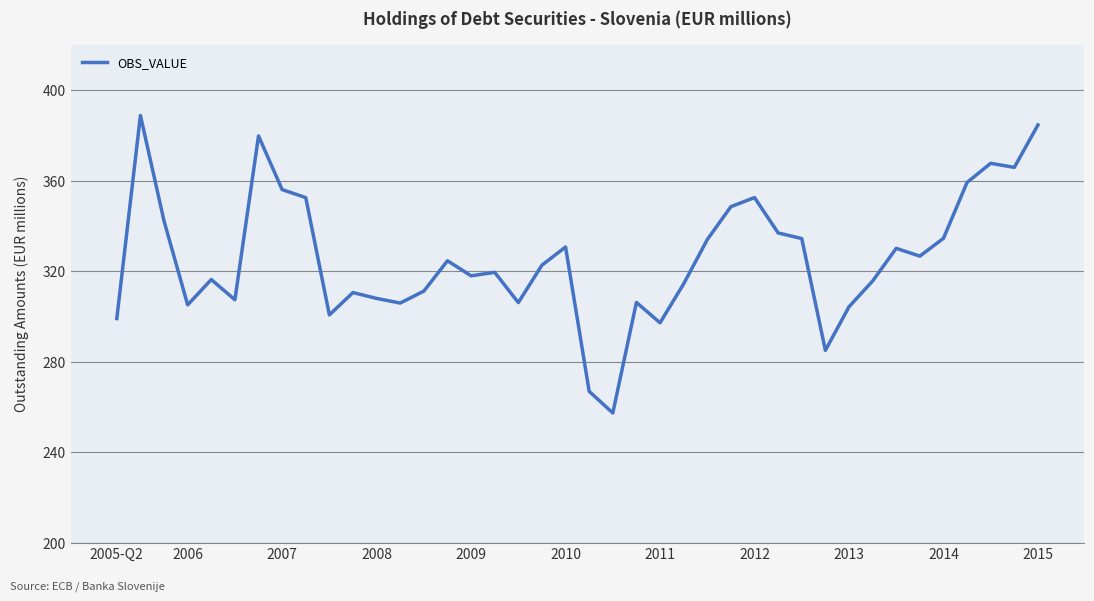

What is the maximum value shown in the chart?

388.8